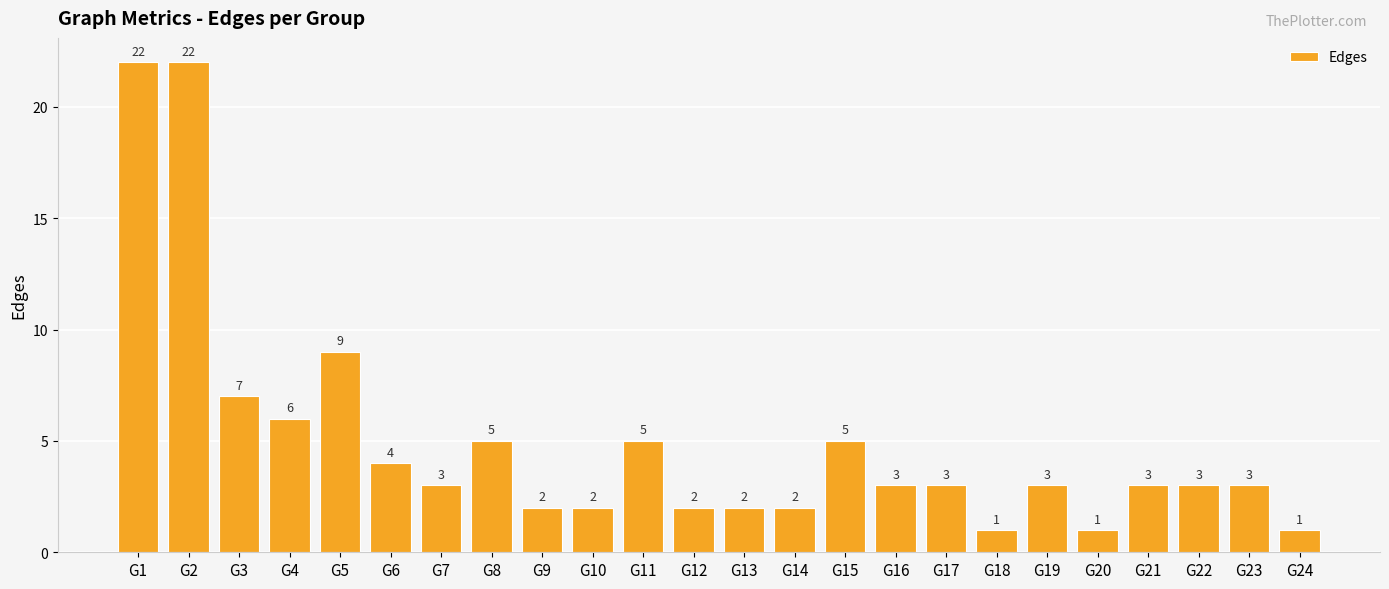

What is the sum of all values?

119